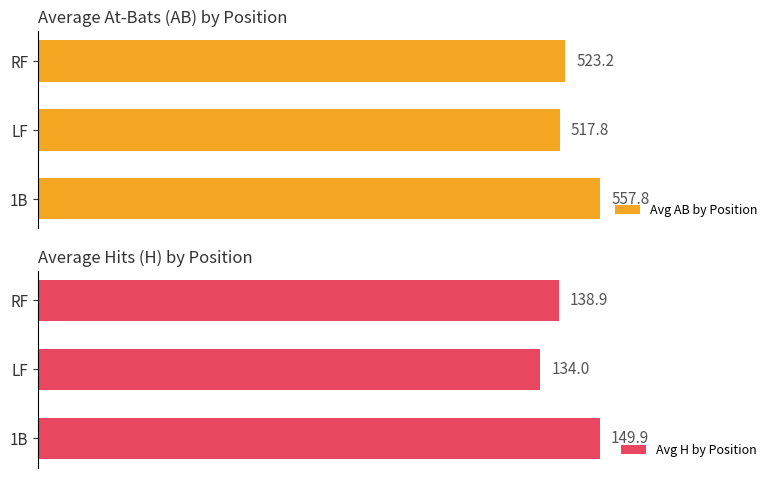

Reading right to left, what are all the values shown in this chart?

Avg AB by Position: 523.2	517.8	557.8
Avg H by Position: 138.9	134.0	149.9